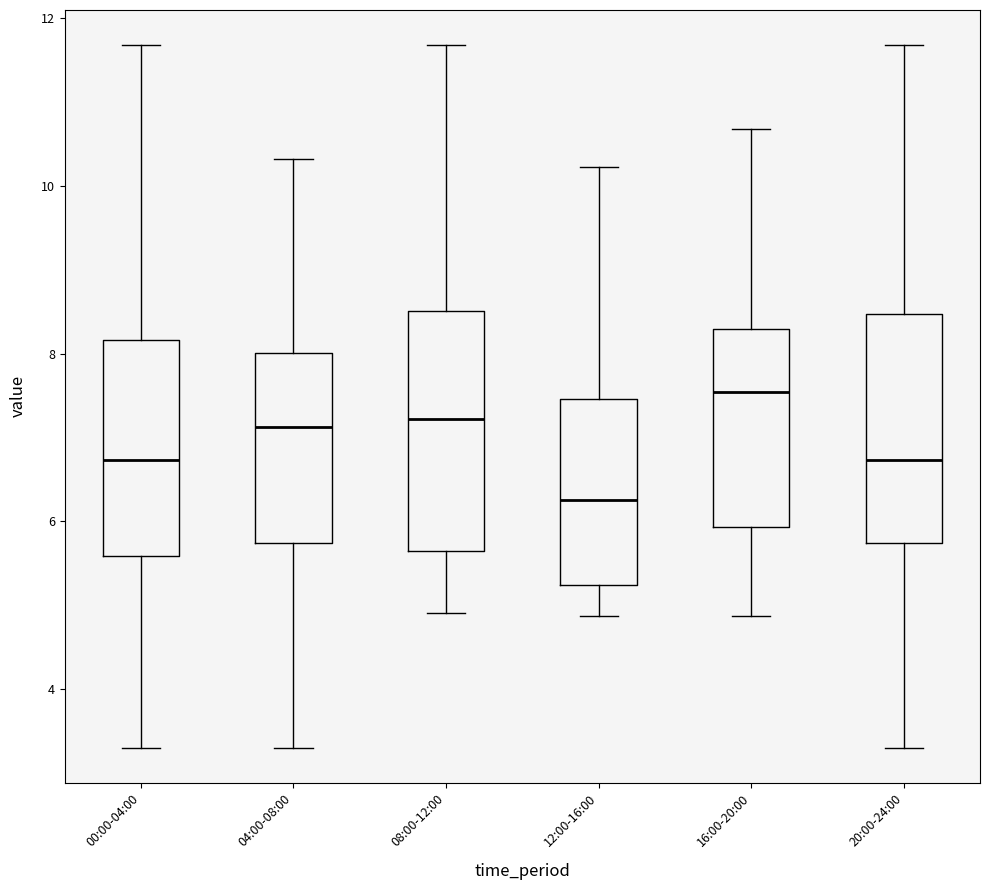

Where is the lower edge of the box for 04:00-08:00 on the y-axis? The values are not printed on the chart, so give them approximately, as read against the axis.

5.8